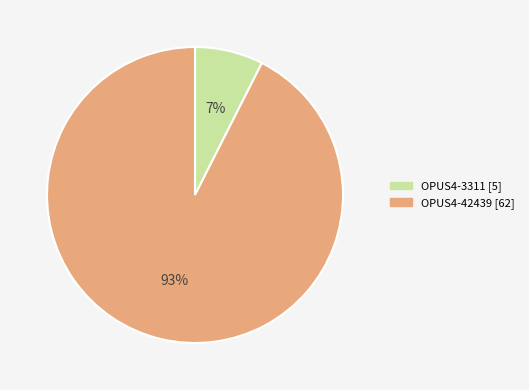

What percentage is the OPUS4-42439 slice, to the nearest percent?

93%